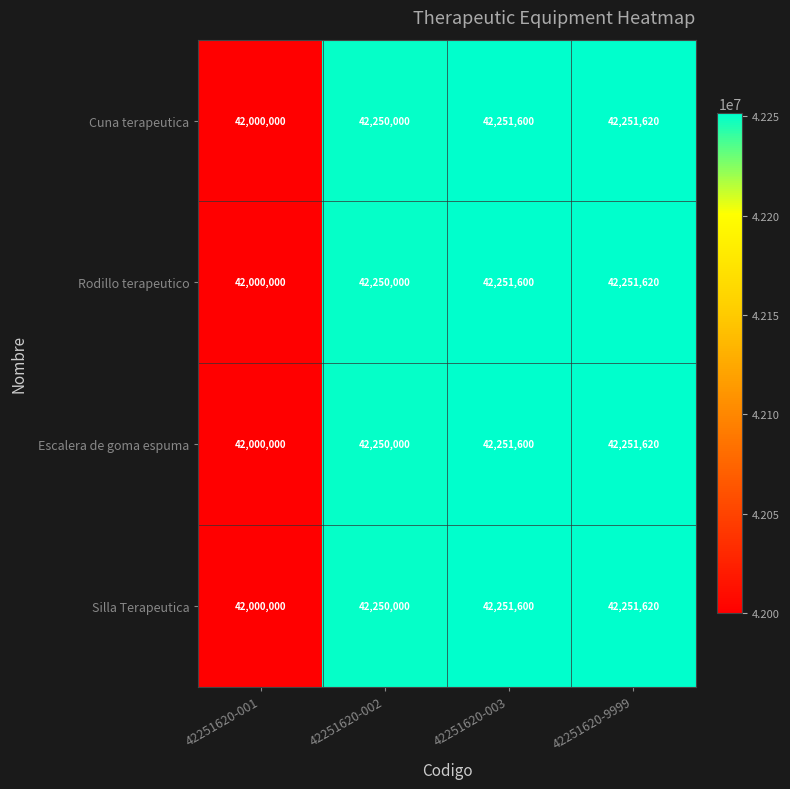

List the labels in order of Rodillo terapeutico value, largest first.

42251620-9999, 42251620-003, 42251620-002, 42251620-001